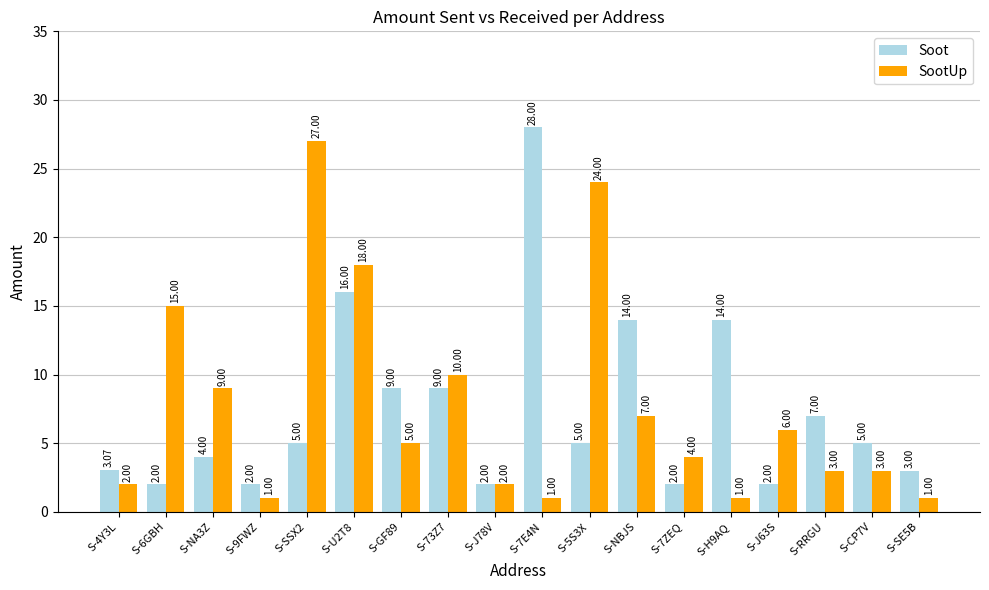

What is the label of the 14th bar from the left?

S-H9AQ